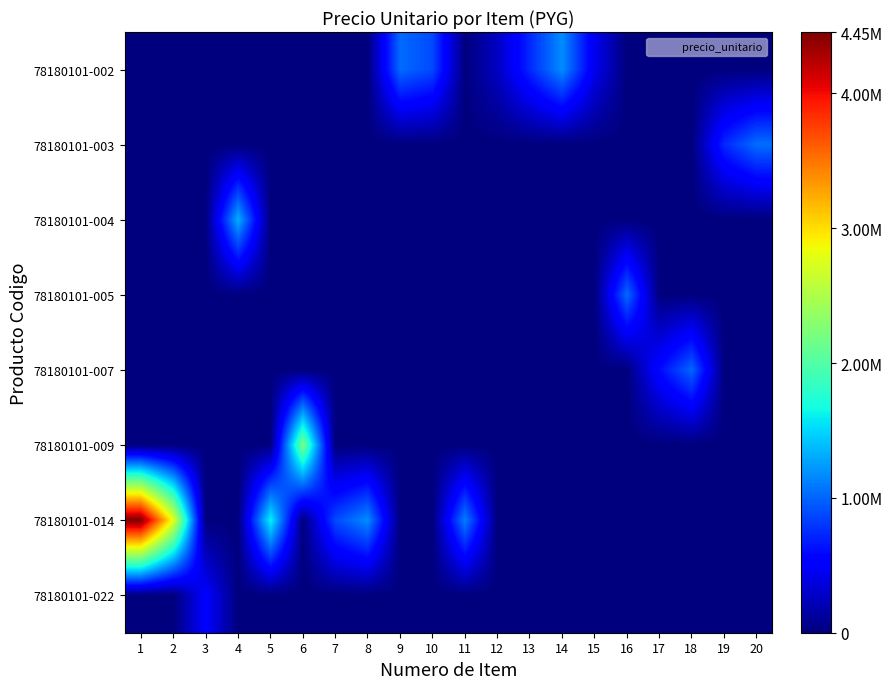

Rank the series by their maximum value, from lowest to highest.

78180101-022, 78180101-007, 78180101-005, 78180101-003, 78180101-002, 78180101-004, 78180101-009, 78180101-014